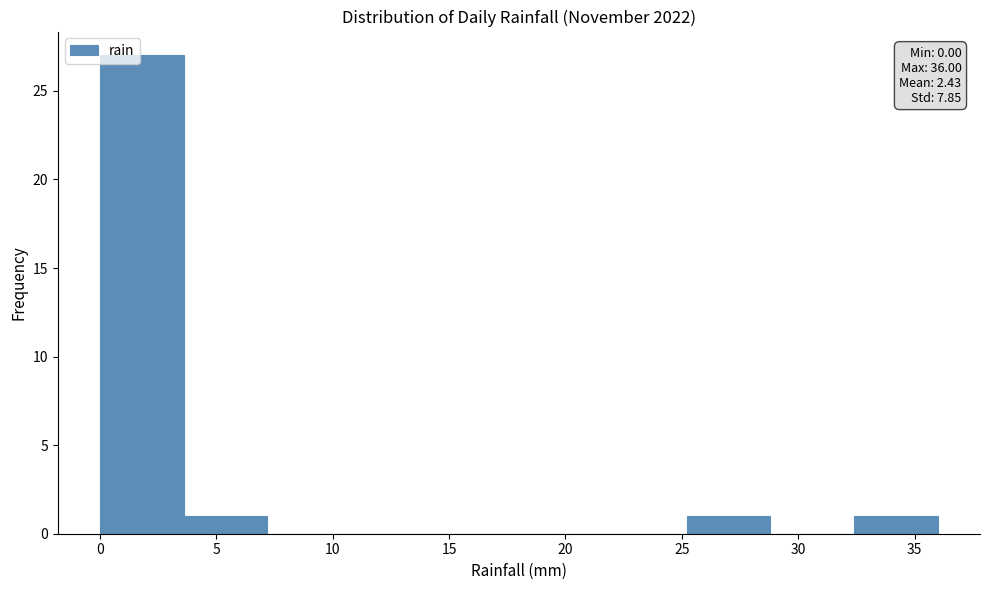

Which range on the x-axis has the tallest bar?

0.0 to 3.6